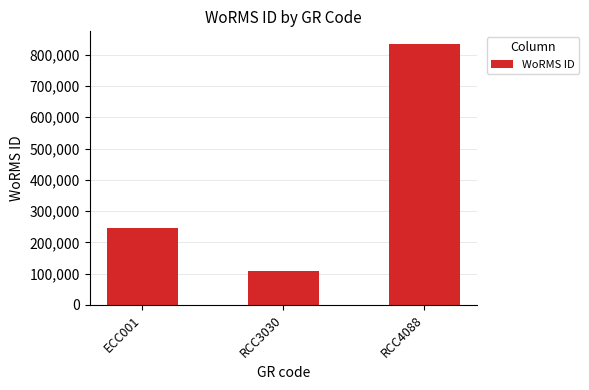

How many data points are less than 246835?

1